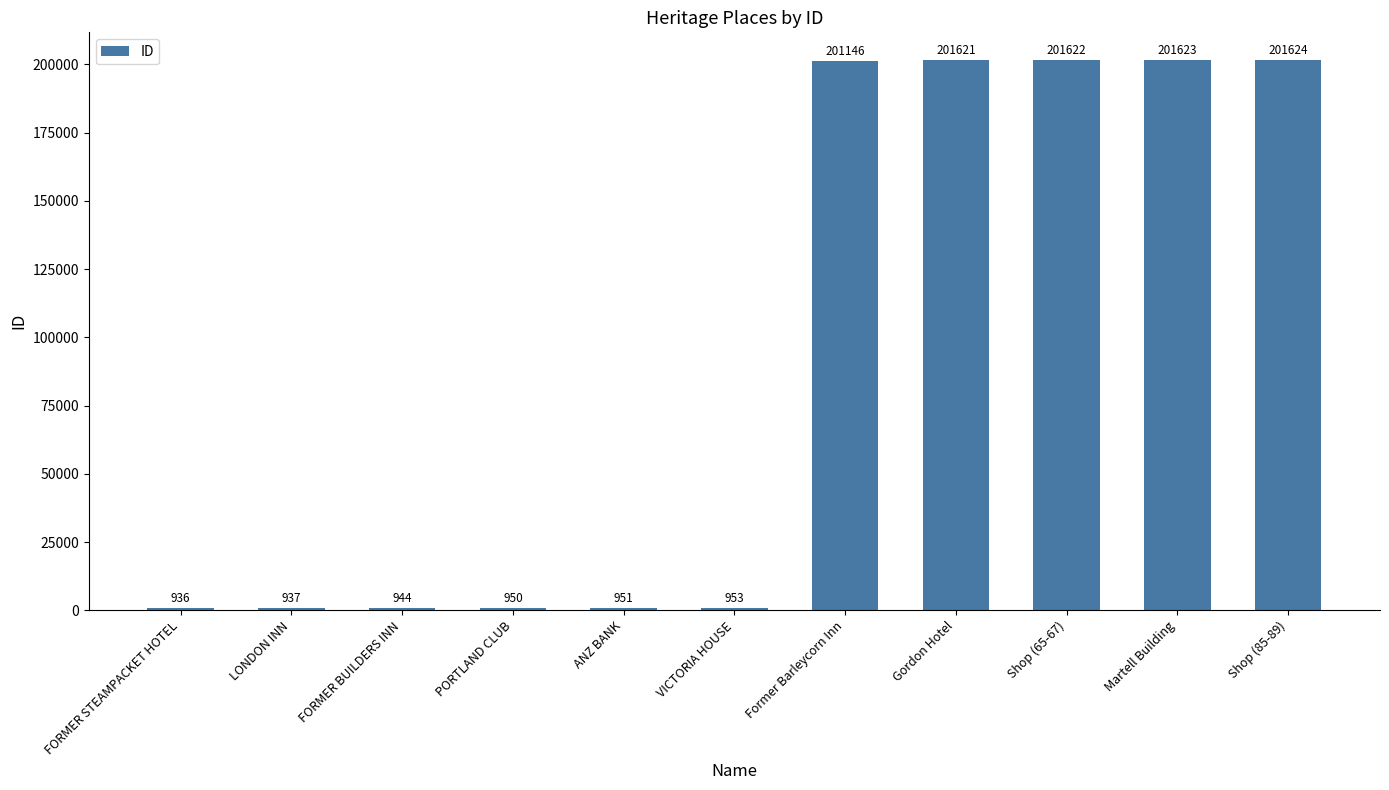

Between PORTLAND CLUB and ANZ BANK, which is larger?

ANZ BANK